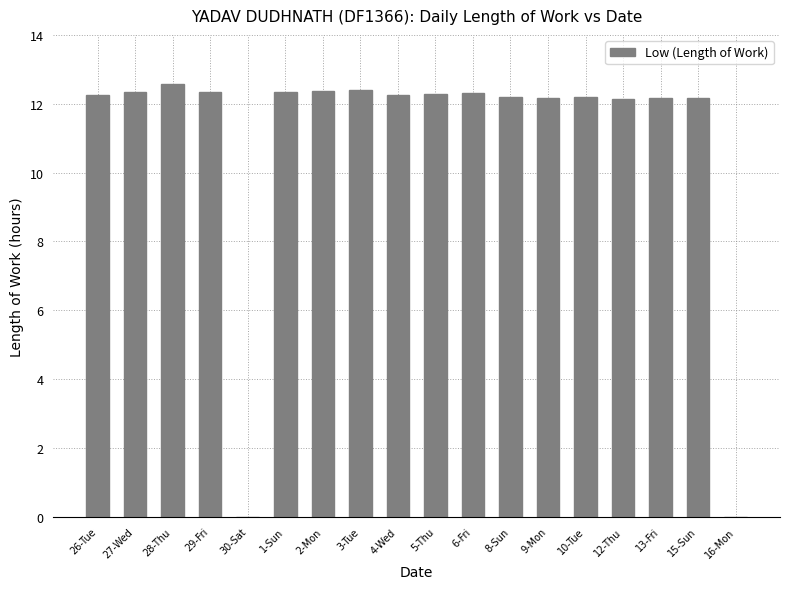

What is the sum of the values at 12-Thu and 28-Thu?

24.7